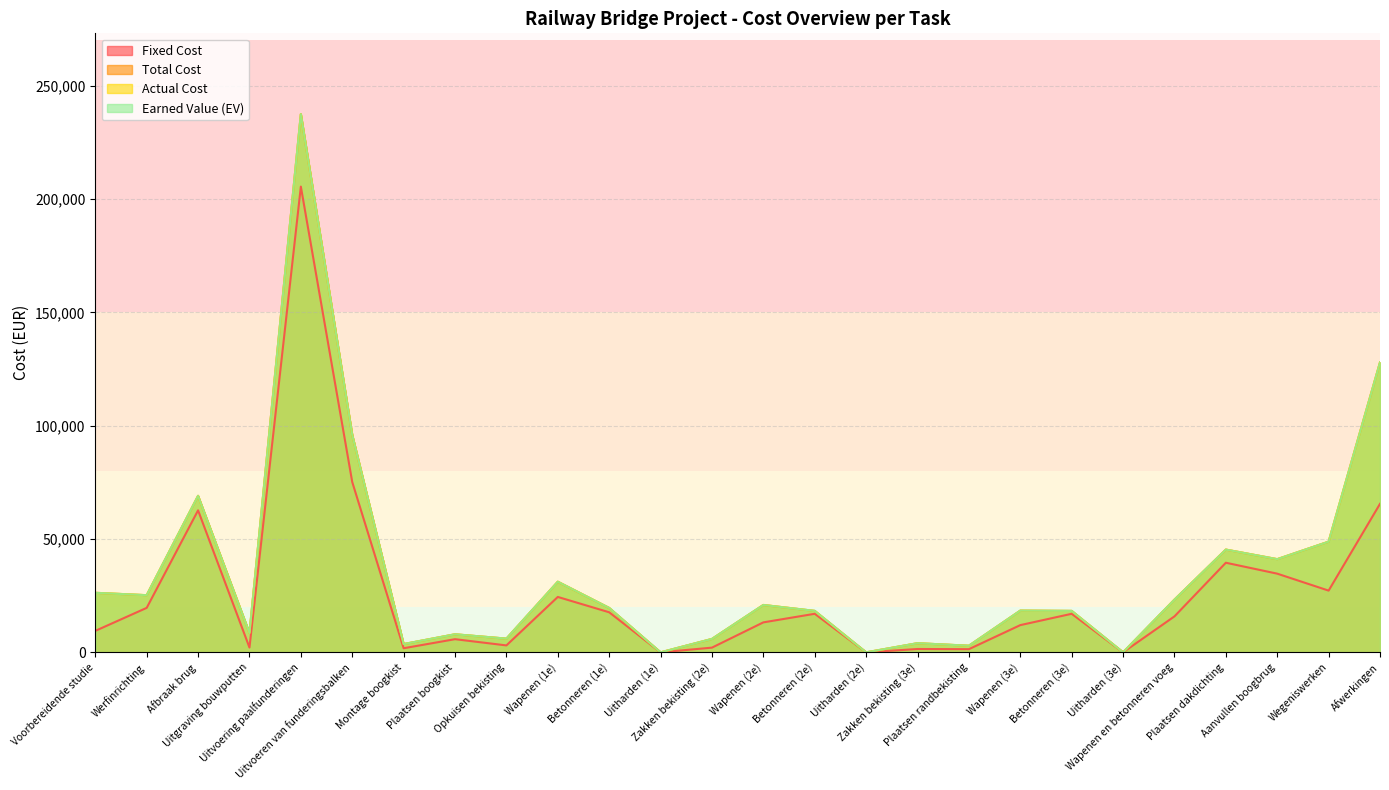

Which series has the widest spread of values?

Total Cost